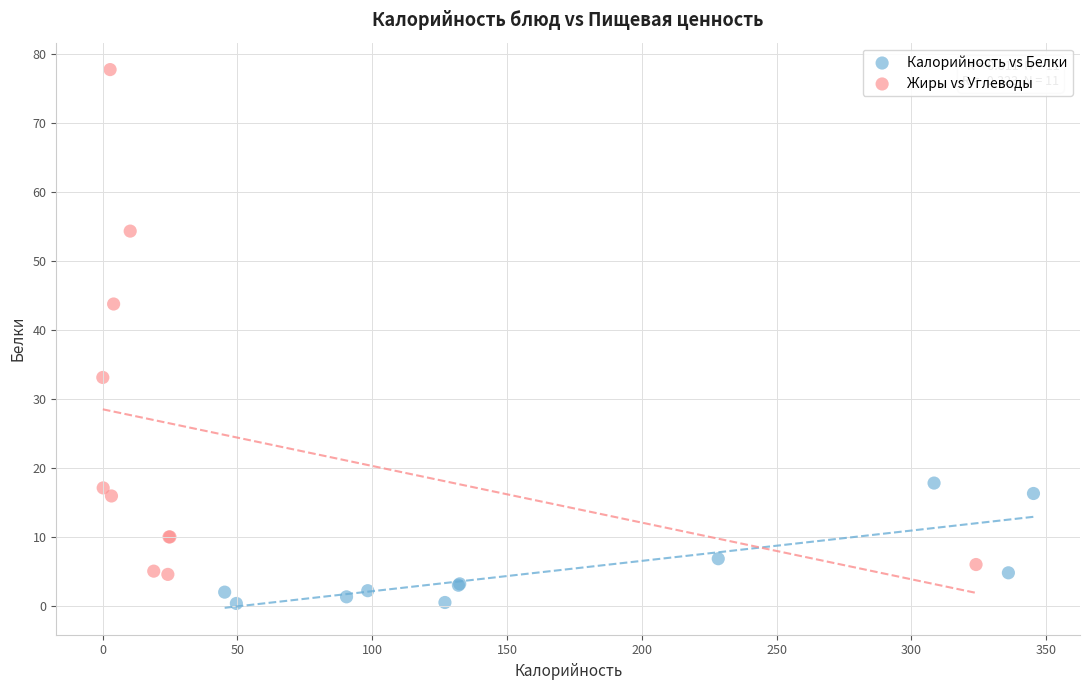

Which series contains the lowest Y value?

Калорийность vs Белки